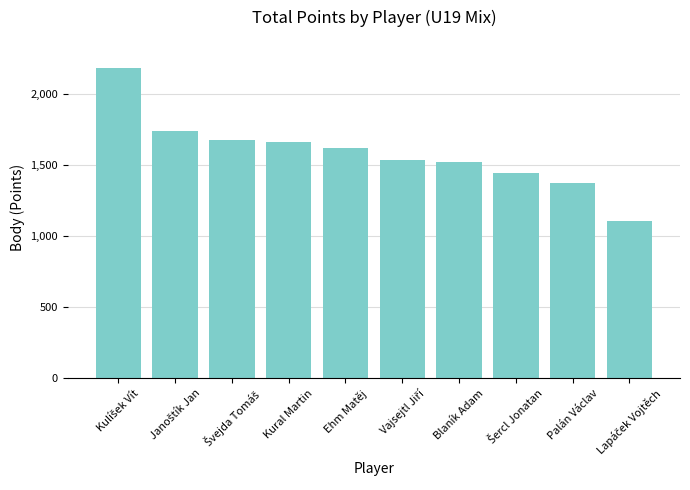

What is the value of the 8th bar from the left?

1440